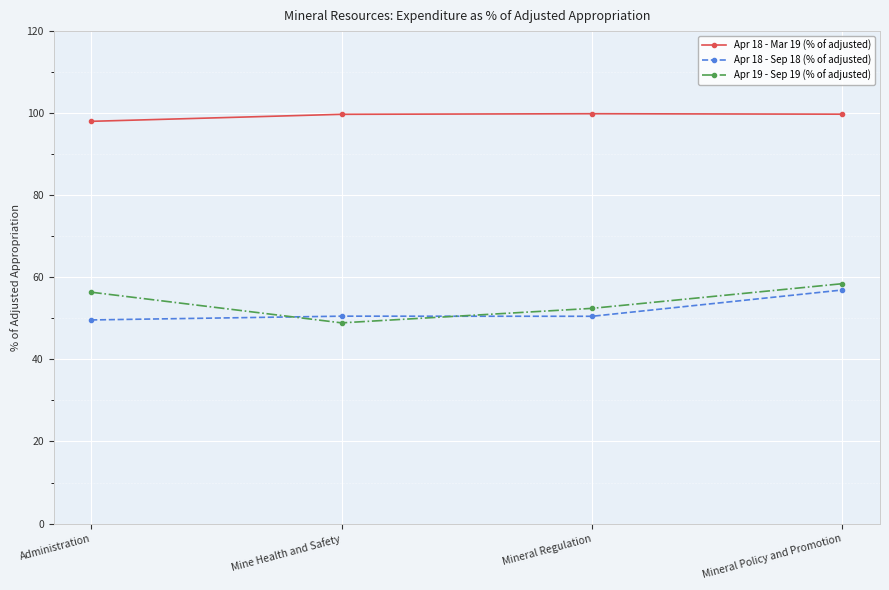

Does the chart have visible grid lines?

Yes